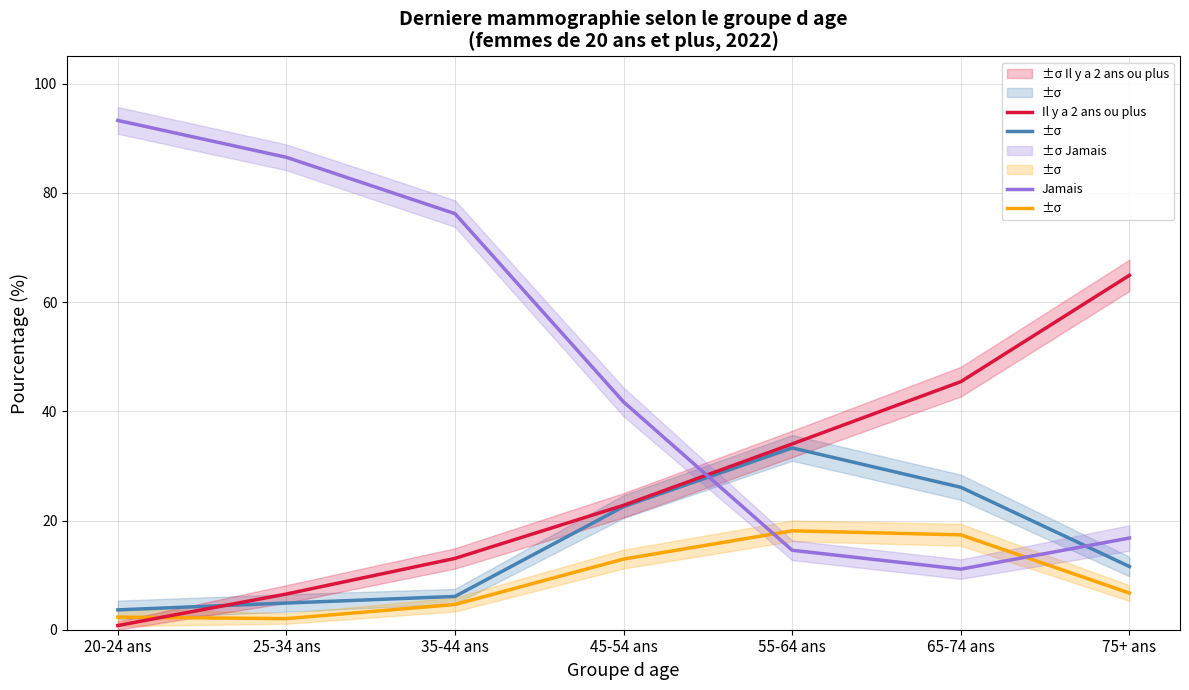

How many interior local peaks does the Dans les 12 derniers mois series have?

1